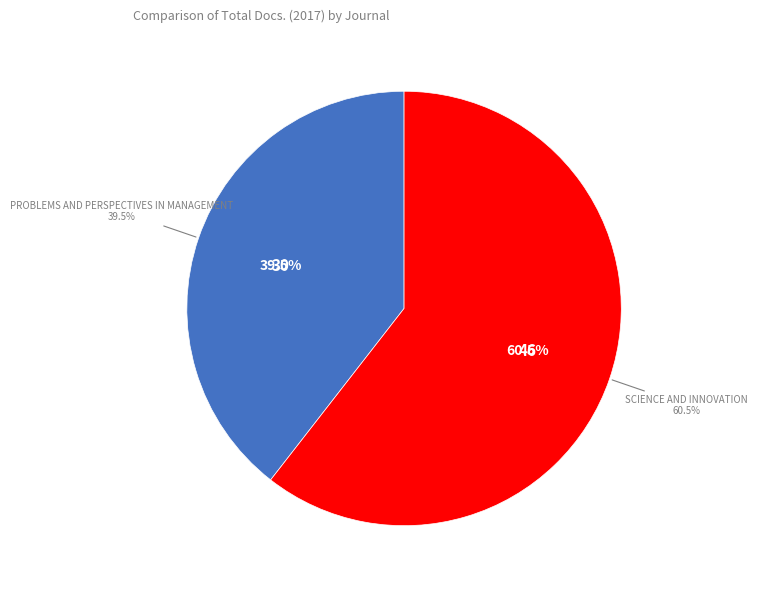

Is the sum of Problems and Perspectives in Management and Science and Innovation greater than half?

Yes